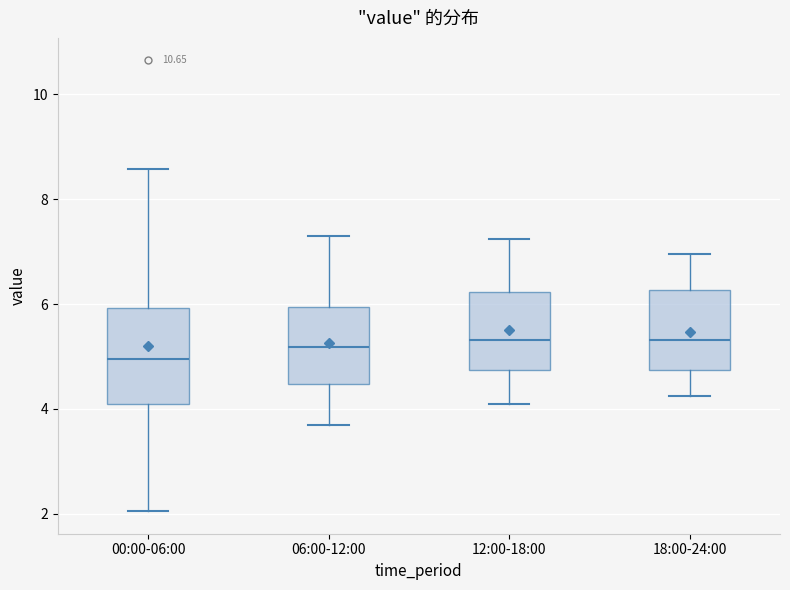

Which box is the tallest, from its lower edge to its upper edge?

00:00-06:00